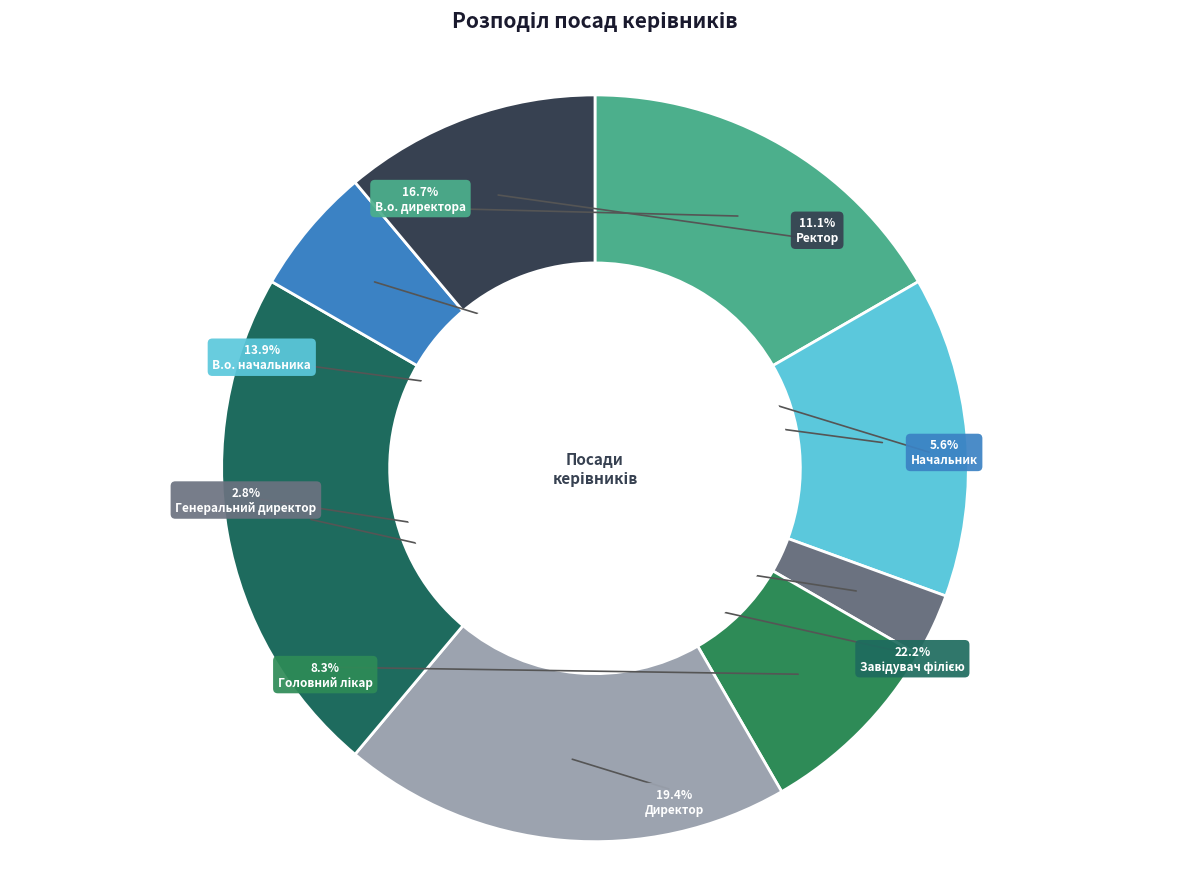

Rank the categories by value from highest to lowest.

Завідувач філією, Директор, В.о. директора, В.о. начальника, Ректор, Головний лікар, Начальник, Генеральний директор